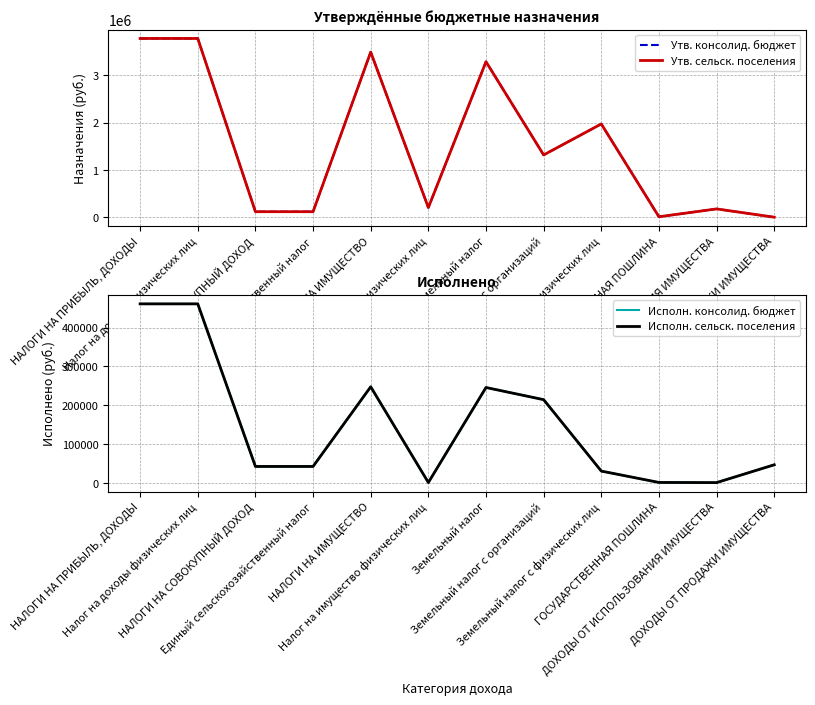

After their last crossing, which series has the higher values: Утв. сельск. поселения or Исполн. сельск. поселения?

Исполн. сельск. поселения